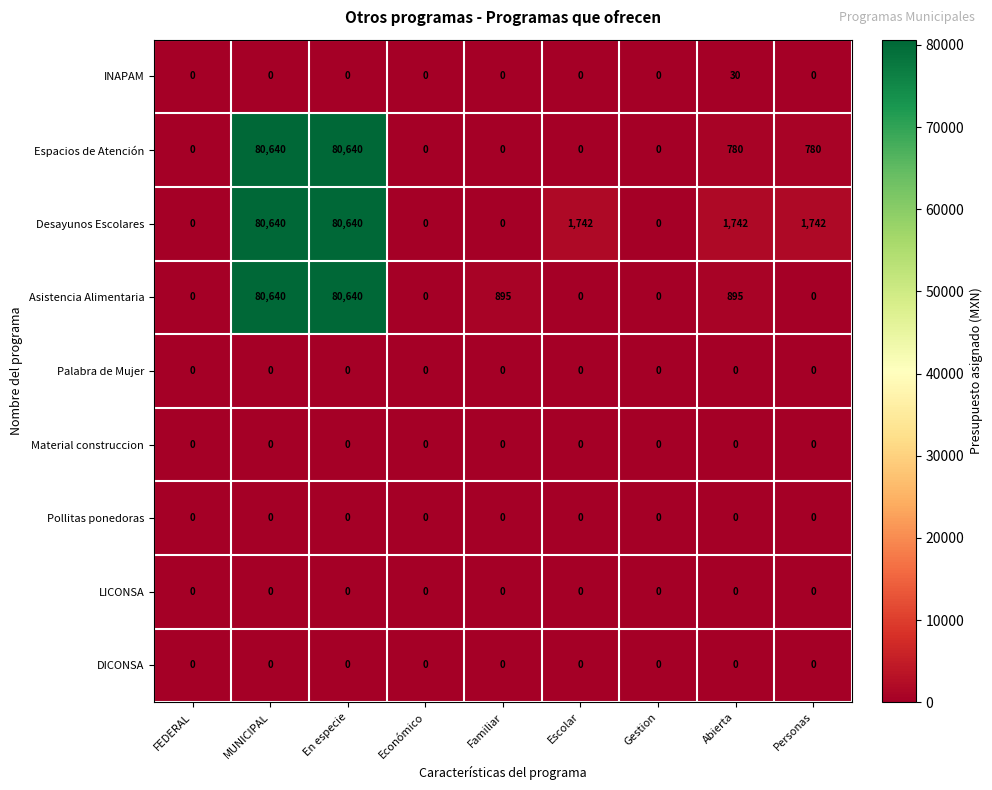

What is the difference between the highest and lowest values at MUNICIPAL?

80640